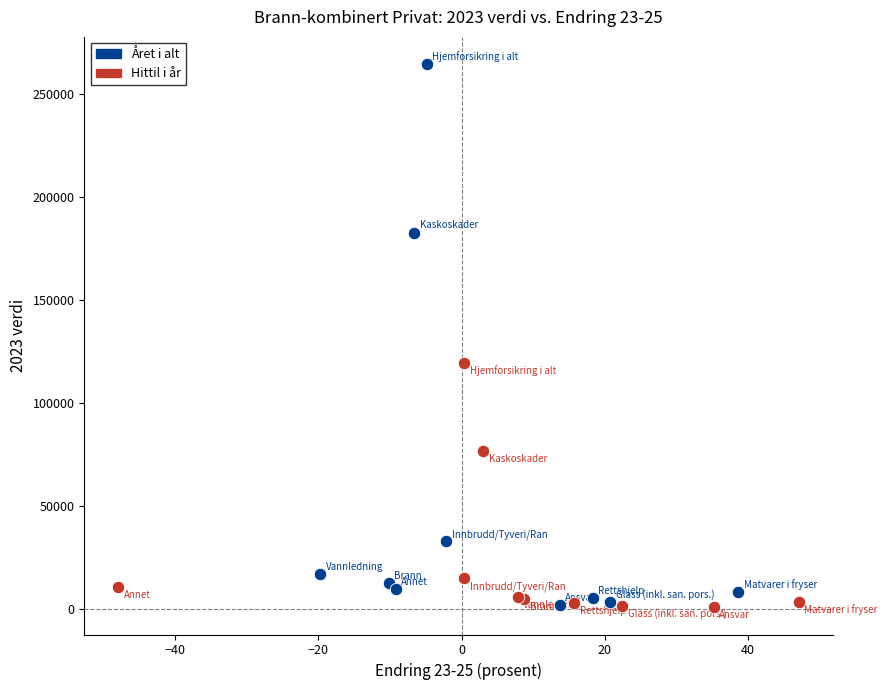

Which series has the largest Y range (max minus min)?

Året i alt